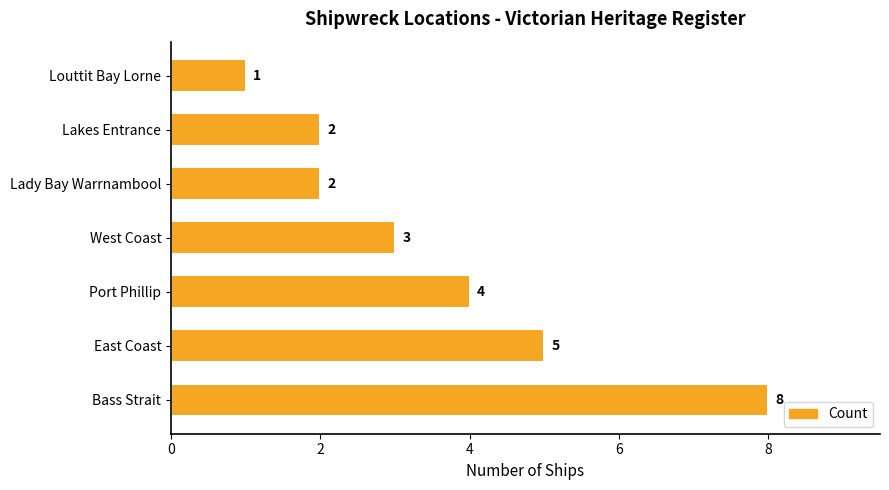

The chart shows a value of 1 at Louttit Bay Lorne. True or false?

True